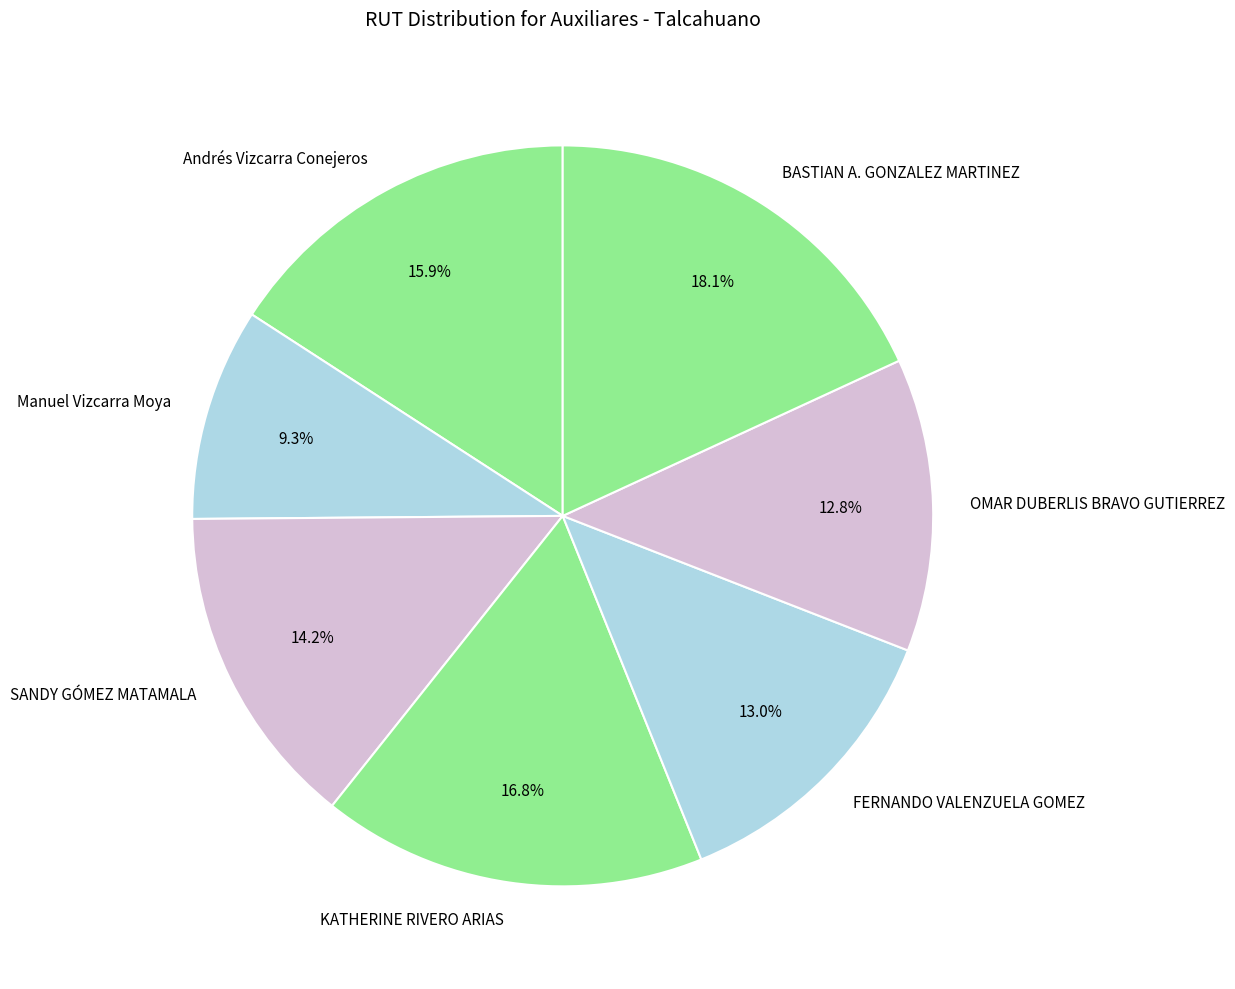

The SANDY GÓMEZ MATAMALA slice represents 14% of the pie. True or false?

True